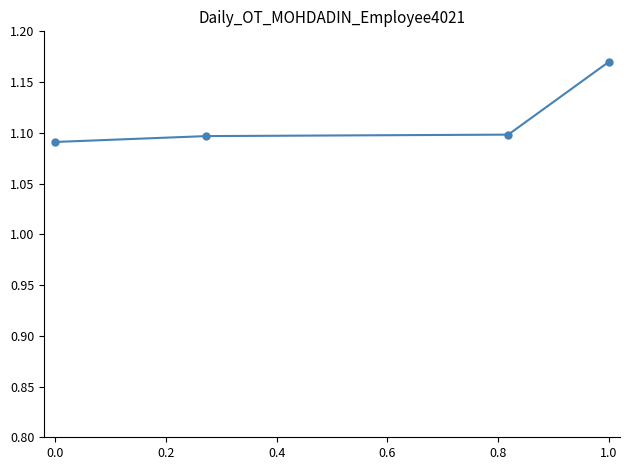

True or false: there are more than 1 points higher than both neighbors.

False